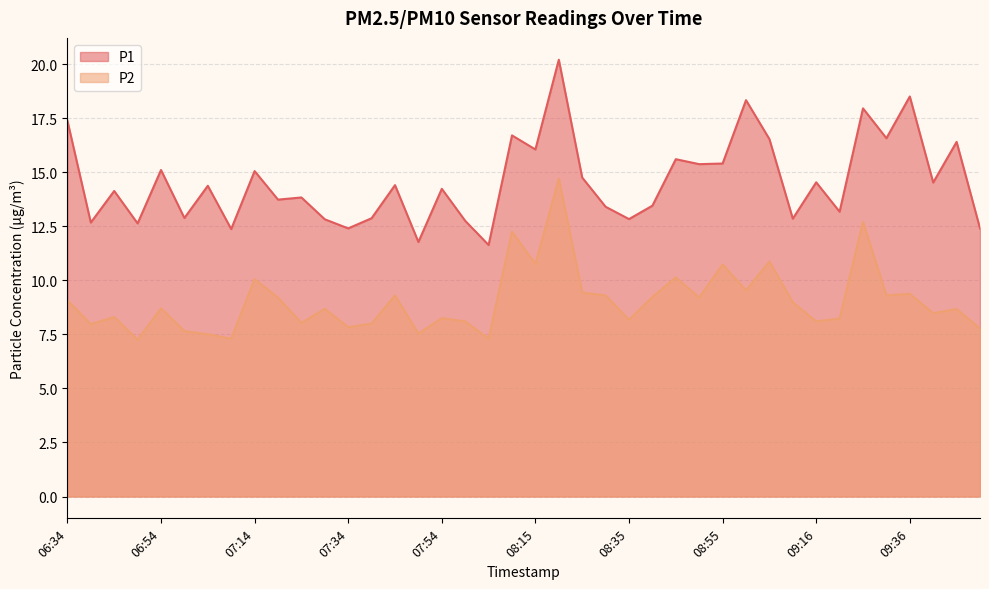

What are all the series names shown in the legend?

P1, P2